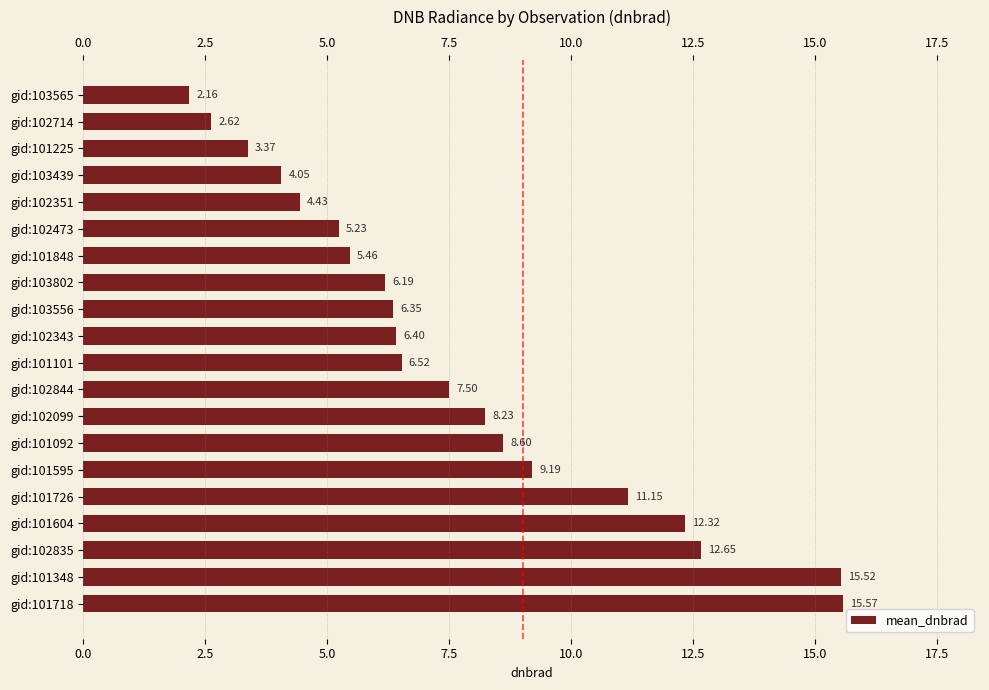

How many data points are less than 6?

7